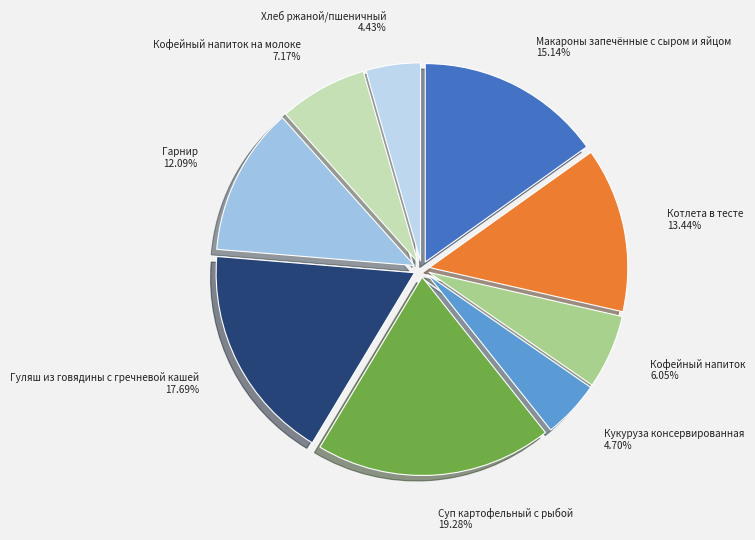

Which slice is the largest?

Суп картофельный с рыбой